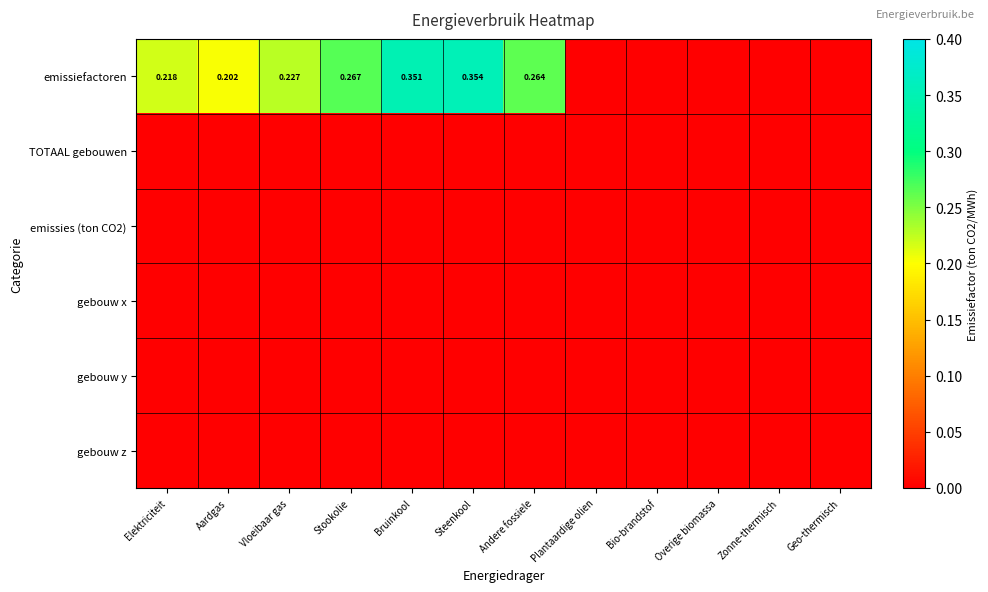

Which category has the highest value across all series?

Steenkool